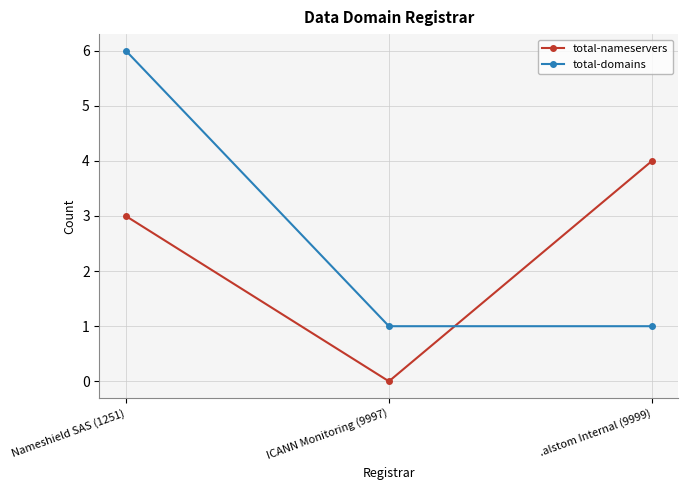

Is this an area chart (filled region under the line)?

No